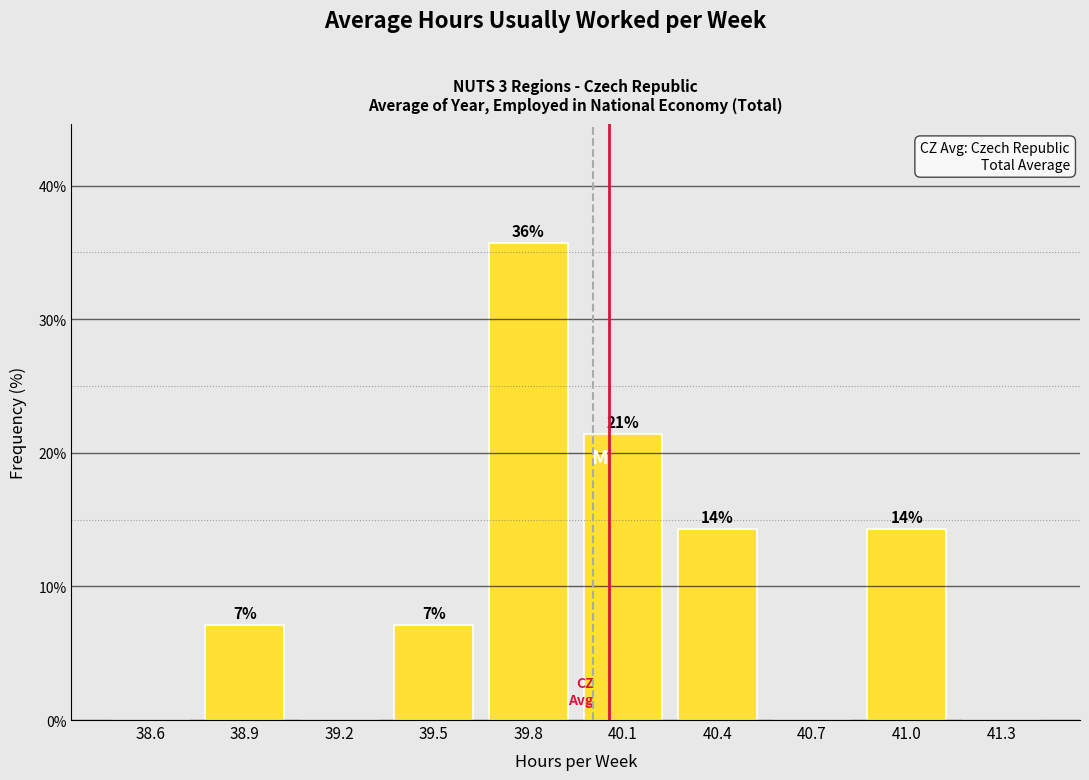

Are the bars horizontal?

No